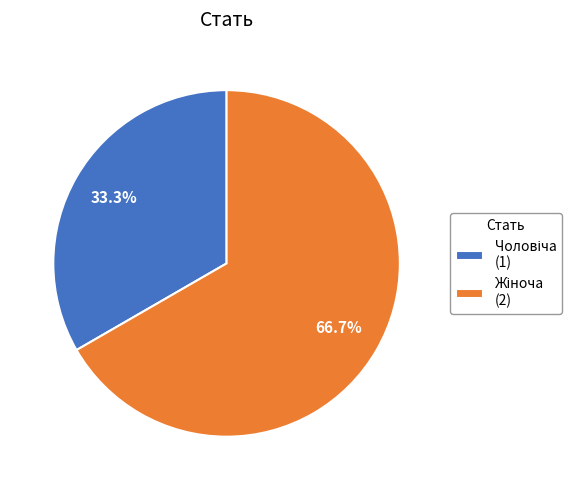

Is there any slice that represents more than half of the pie?

Yes